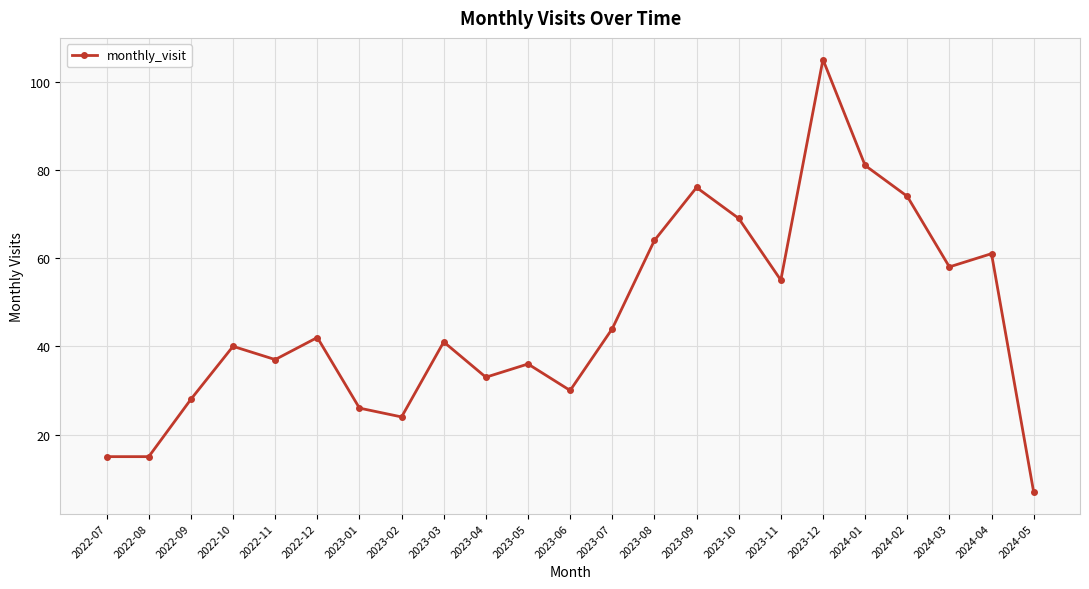

What is the change in value from 2022-07 to 2022-12?

+27